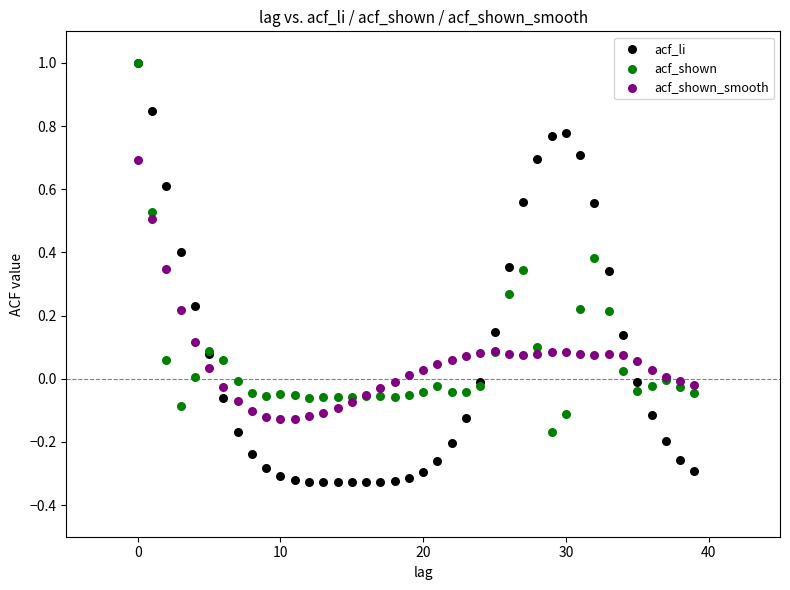

What are all the series names shown in the legend?

acf_li, acf_shown, acf_shown_smooth